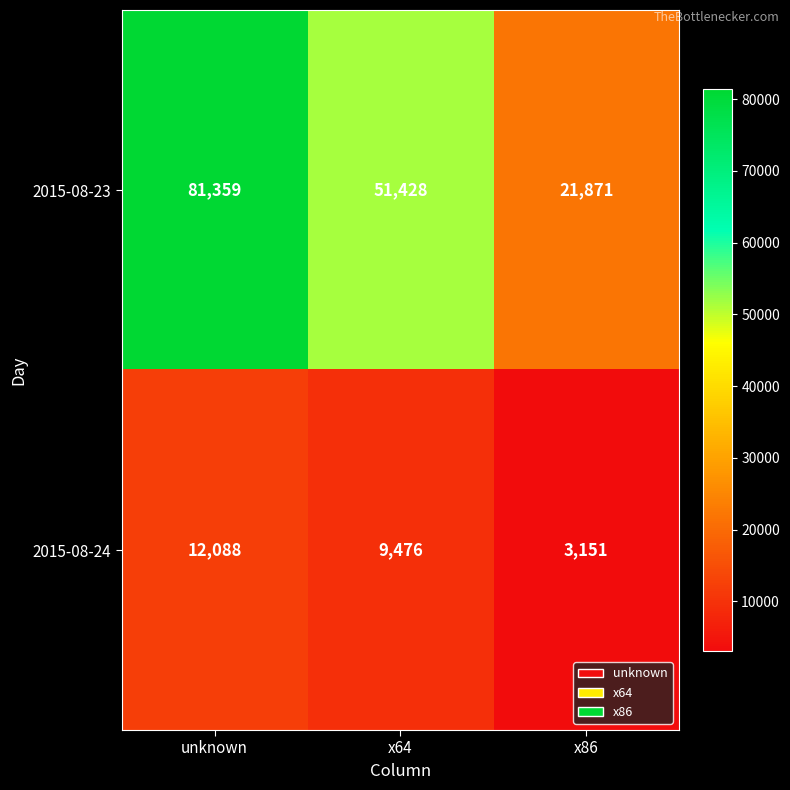

What is the lowest value of the 2015-08-24 series?

3151